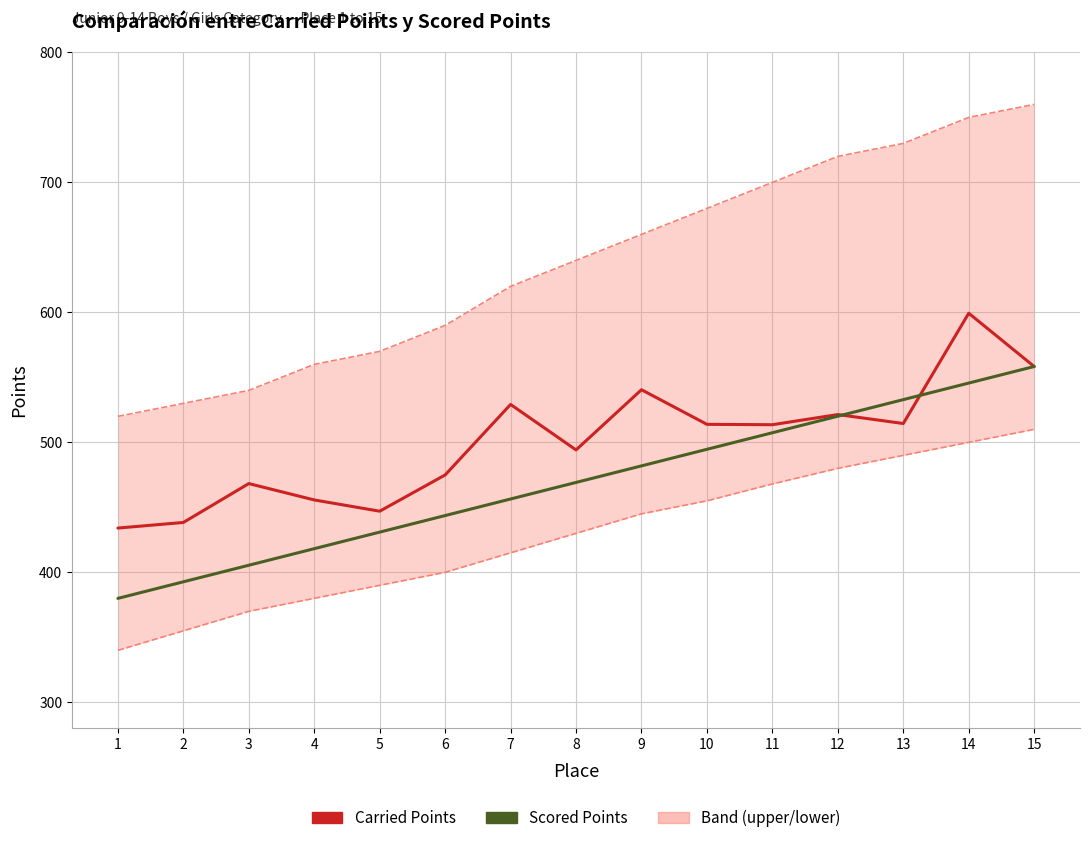

Reading right to left, transcribe all the data shown in this chart.

Carried Points: 558.4	599.4	514.5	521.4	513.6	513.9	540.5	494.2	529.2	474.9	447.0	455.7	468.3	438.4	434.1
Scored Points: 558.4	545.6	532.9	520.1	507.4	494.7	481.9	469.2	456.4	443.7	430.9	418.2	405.5	392.7	380.0